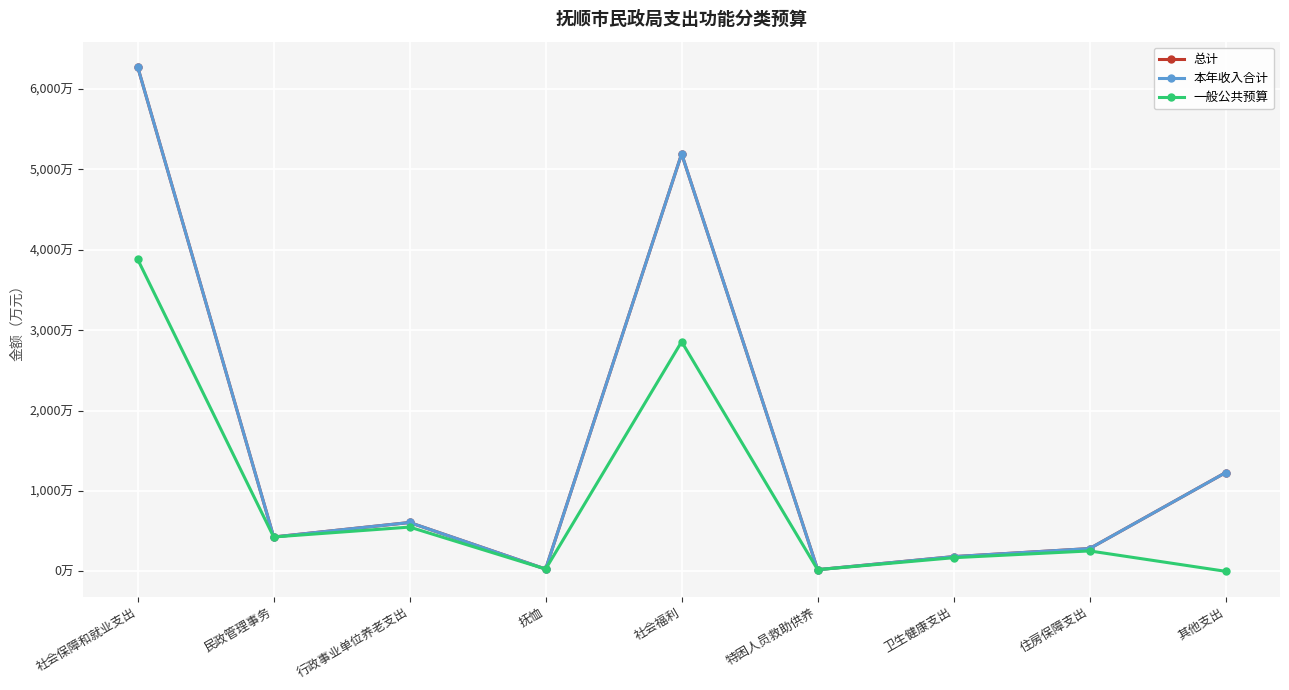

At which category is the sum across all series the highest?

社会保障和就业支出